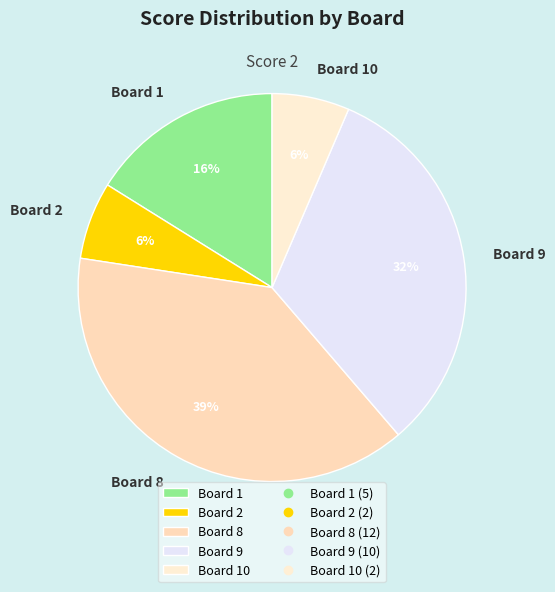

Which category has the biggest portion of the pie?

Board 8